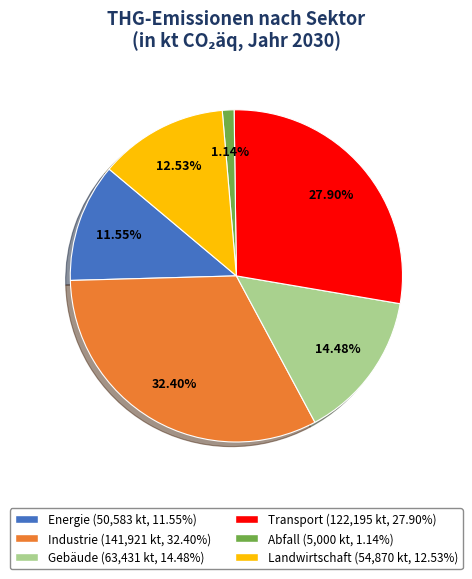

Is there a majority slice in this chart?

No